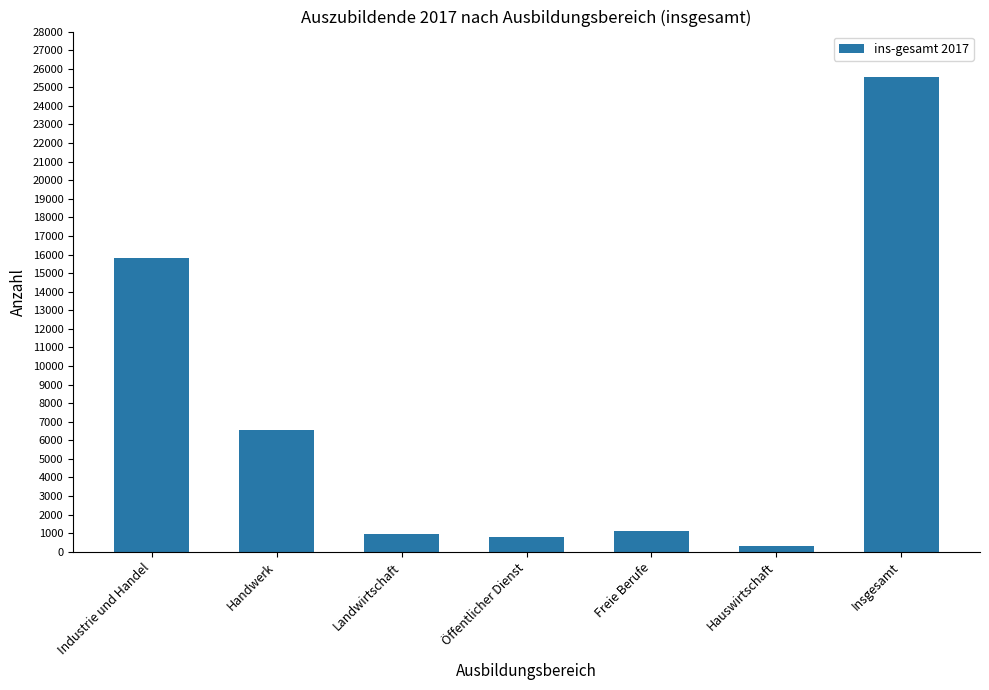

What is the ratio of the value at Industrie und Handel to the value at Hauswirtschaft?

53.9